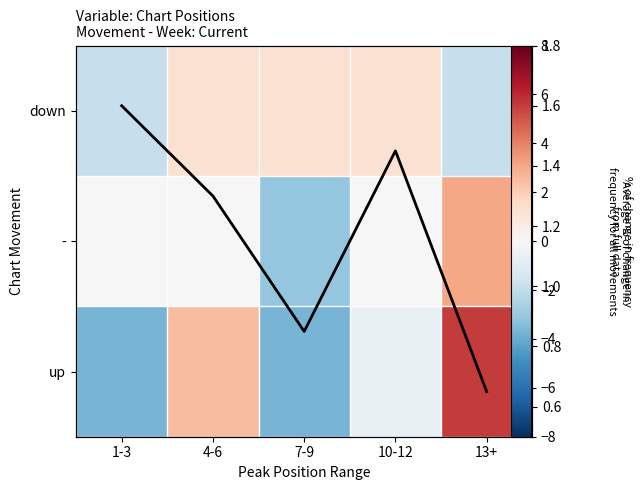

At which label does Average count for all movements reach its minimum?

13+